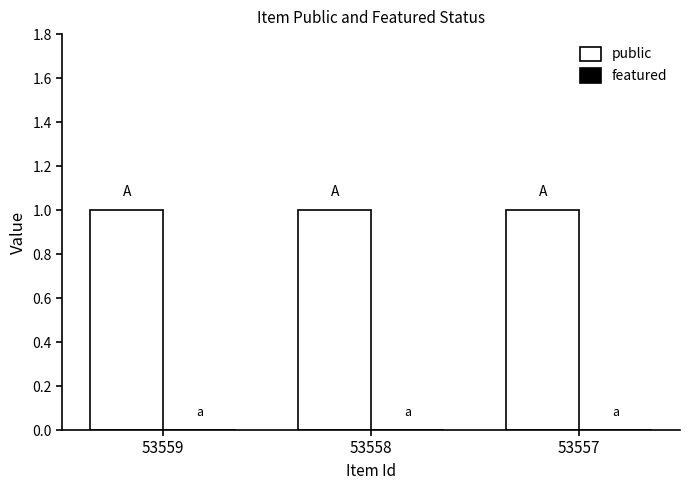

At which label does featured reach its peak?

53559